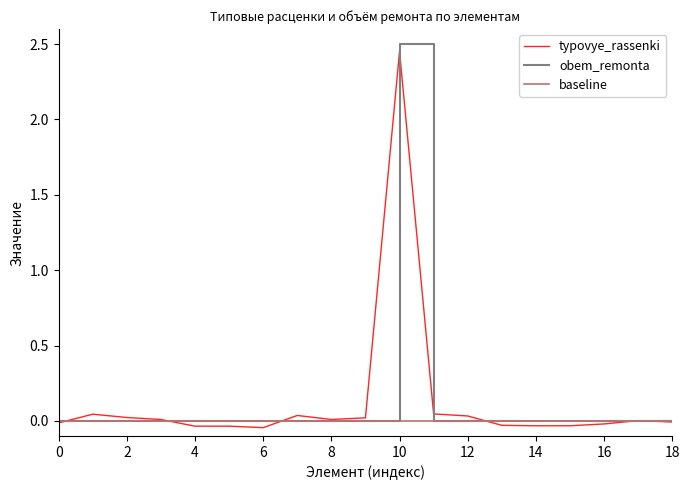

True or false: obem_remonta has a value of -1.6 at 2.

False